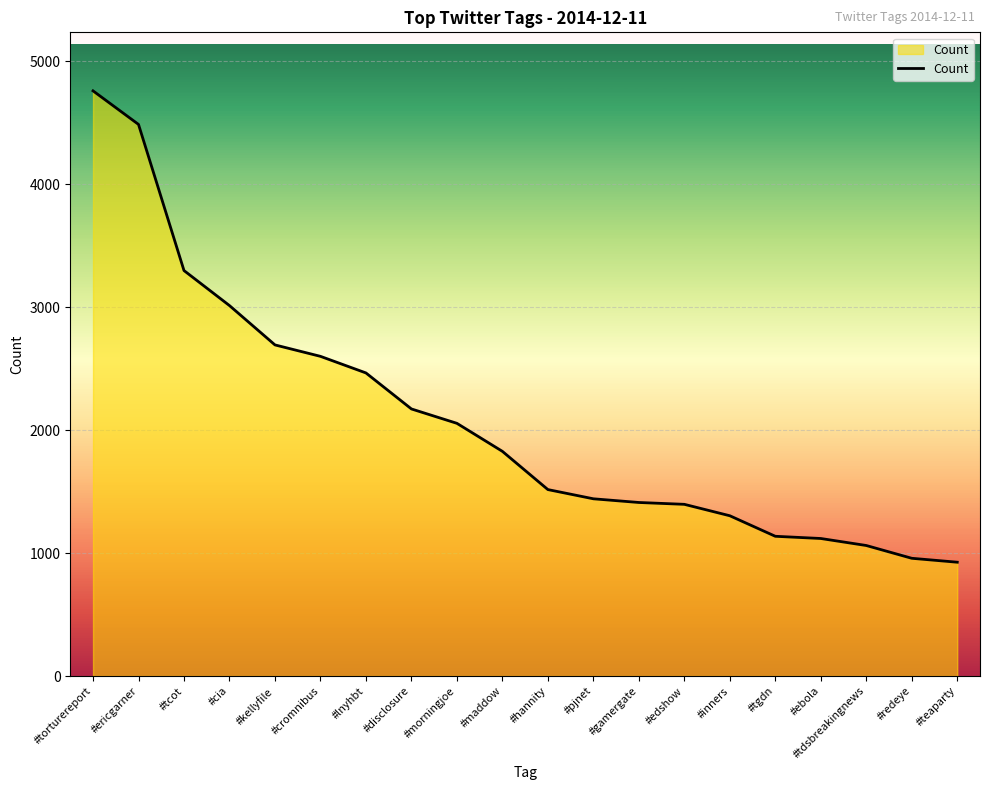

What value does the data have at #gamergate, to the nearest 50?

1400